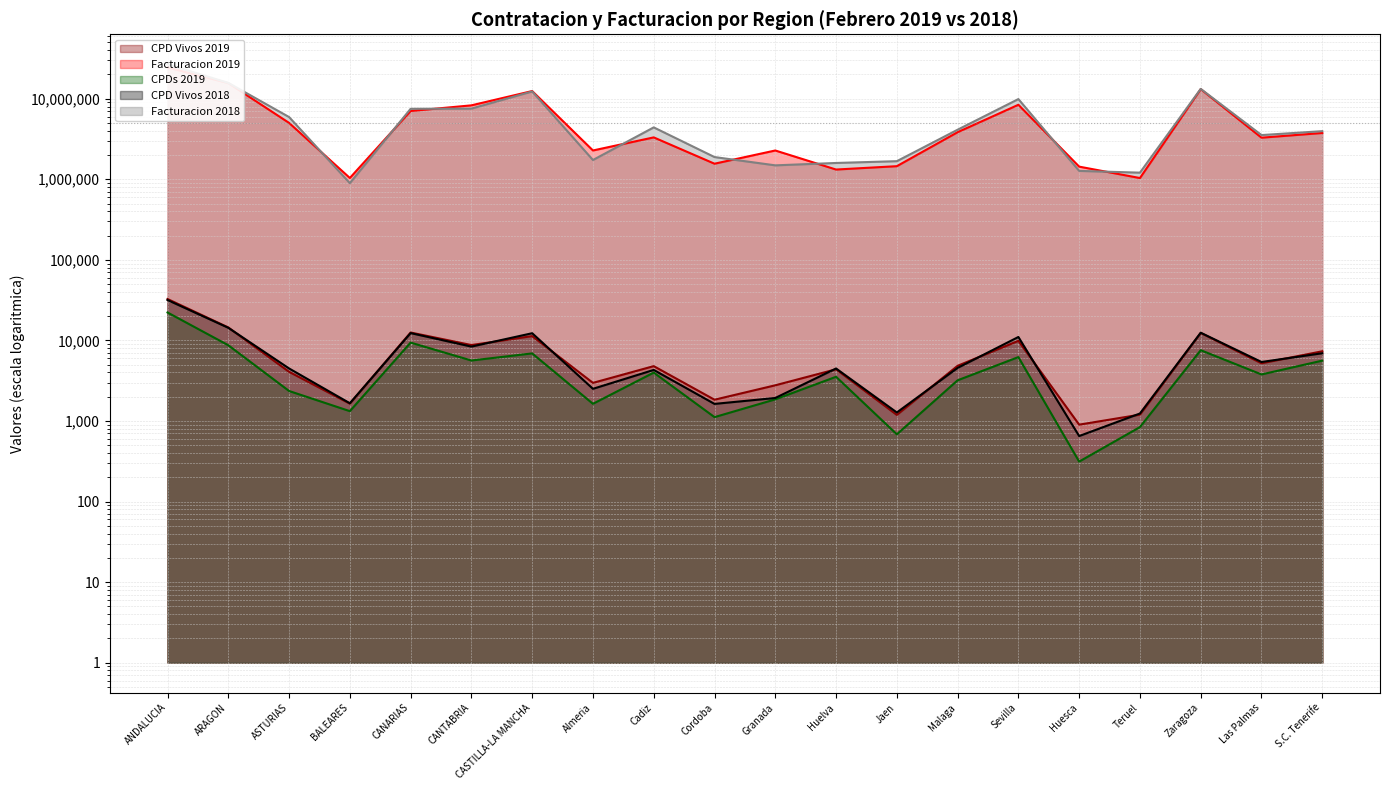

What is the label of the 3rd point from the right?

Zaragoza